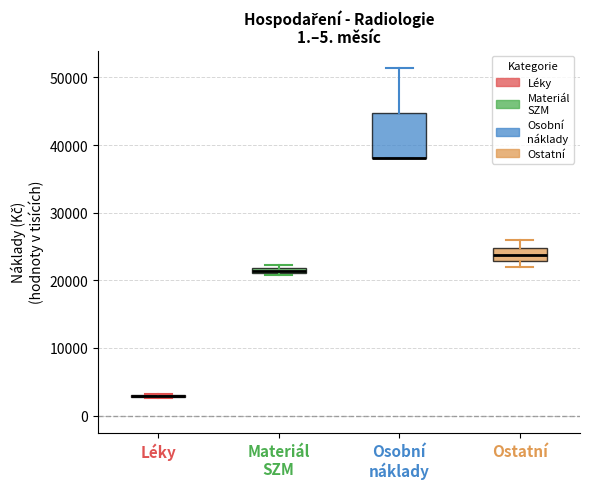

Which box is the tallest, from its lower edge to its upper edge?

Osobní náklady